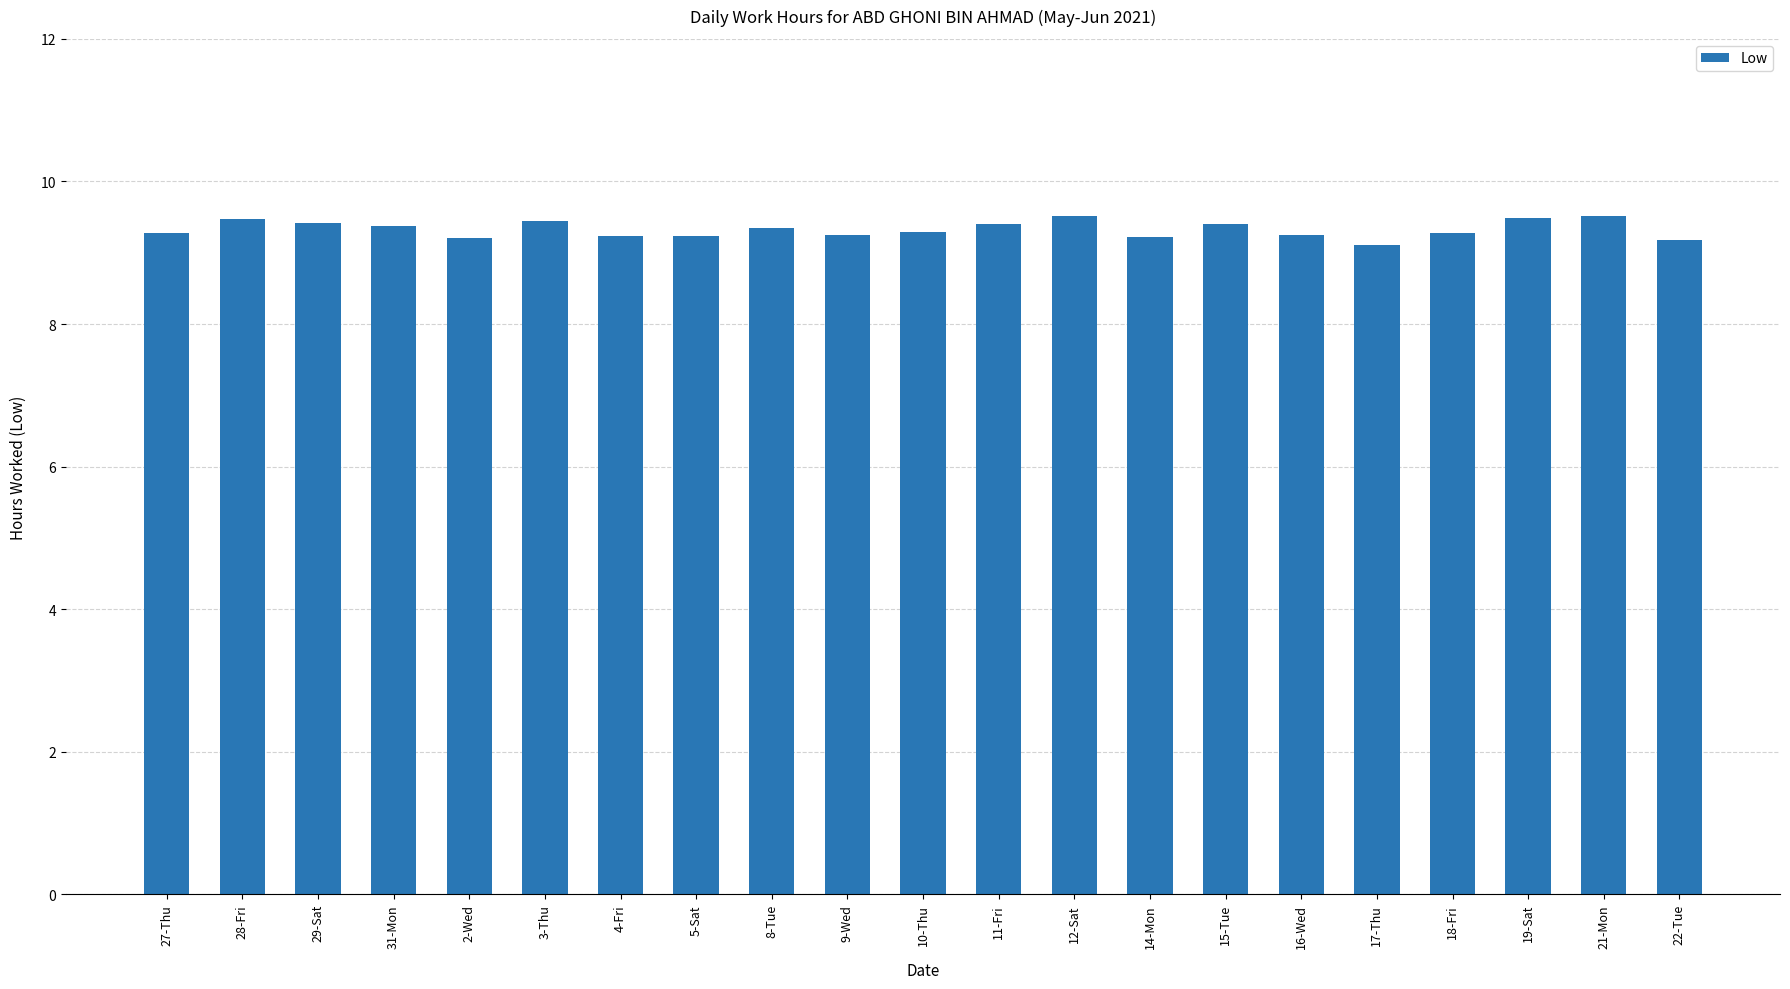

Approximately how many times larger is the value at 18-Fri compared to 19-Sat?

1.0